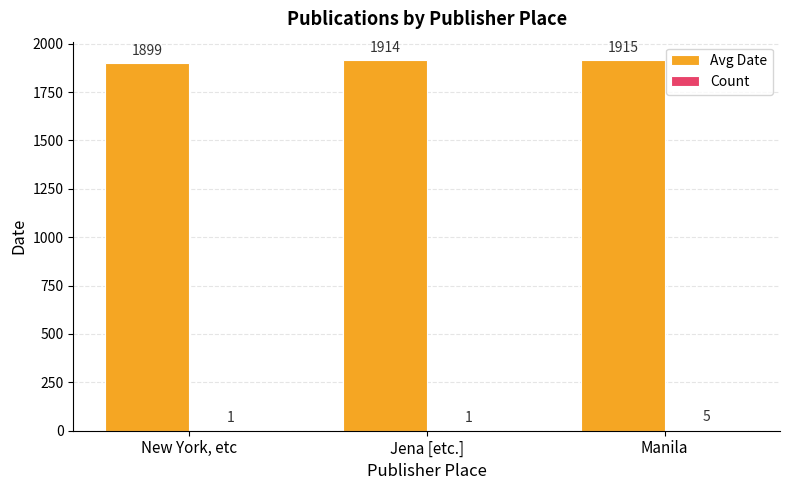

True or false: Avg Date has a value of 866 at Manila.

False